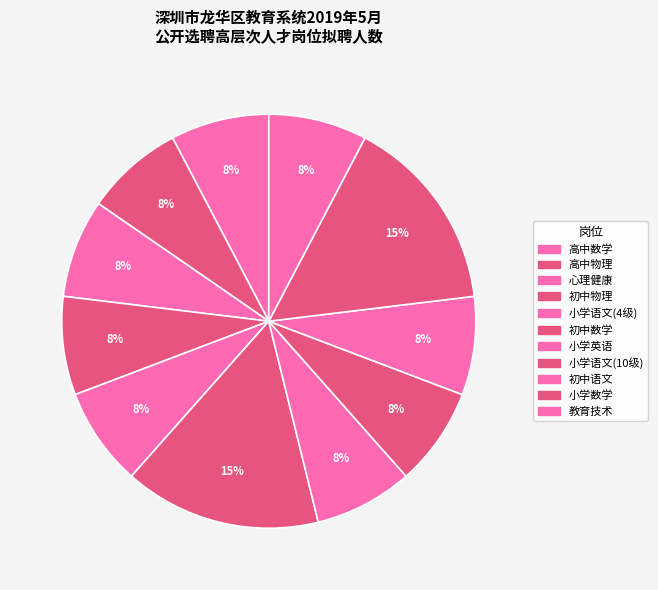

How many slices are in this pie chart?

11